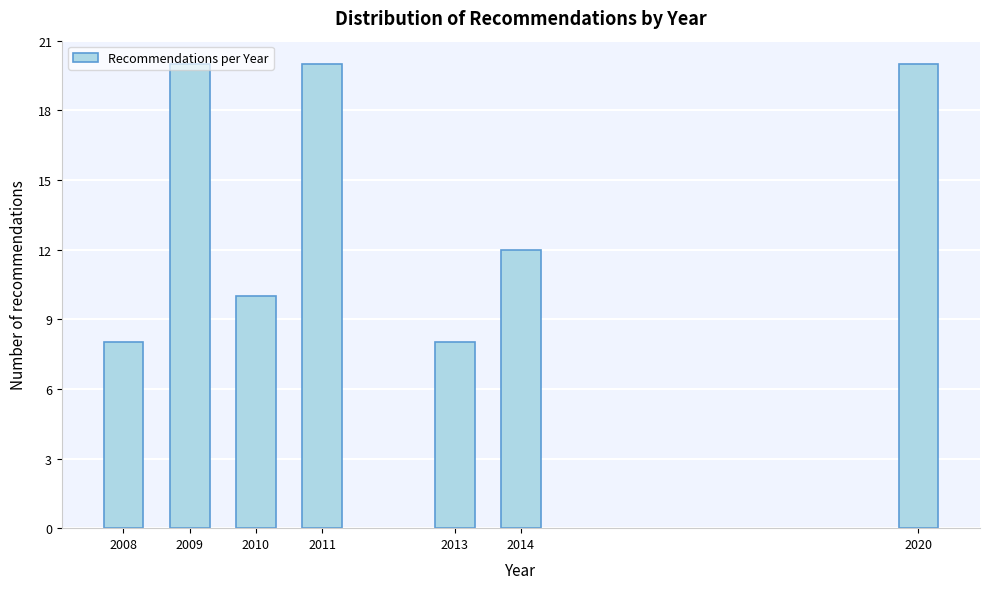

What is the difference between the maximum and minimum values?

12